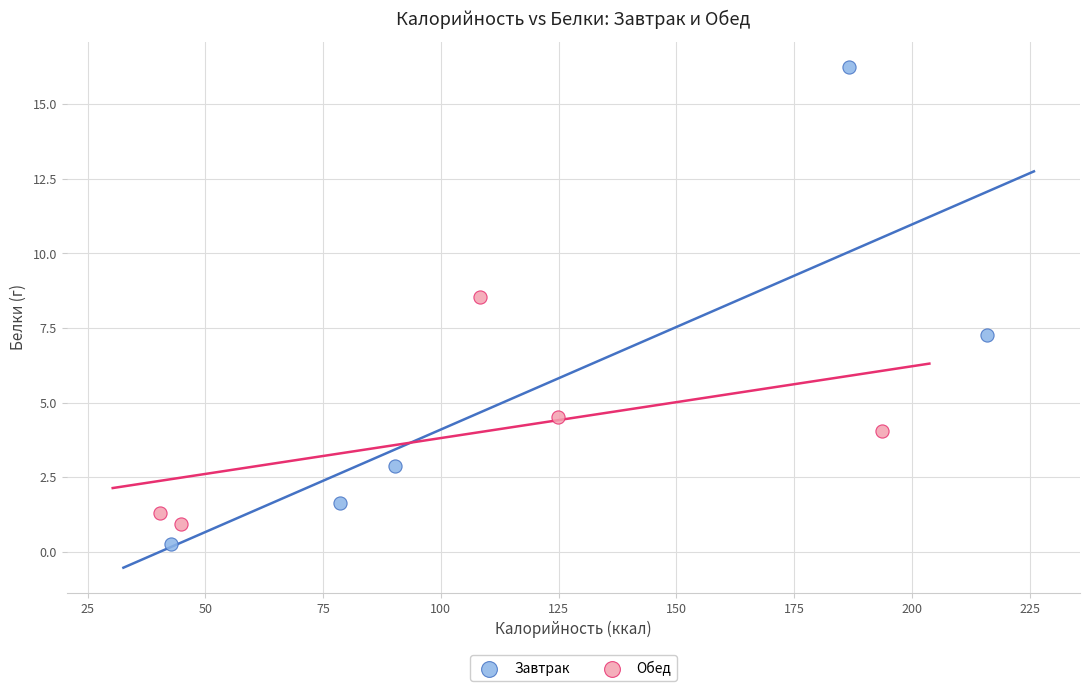

Which series contains the lowest Y value?

Завтрак